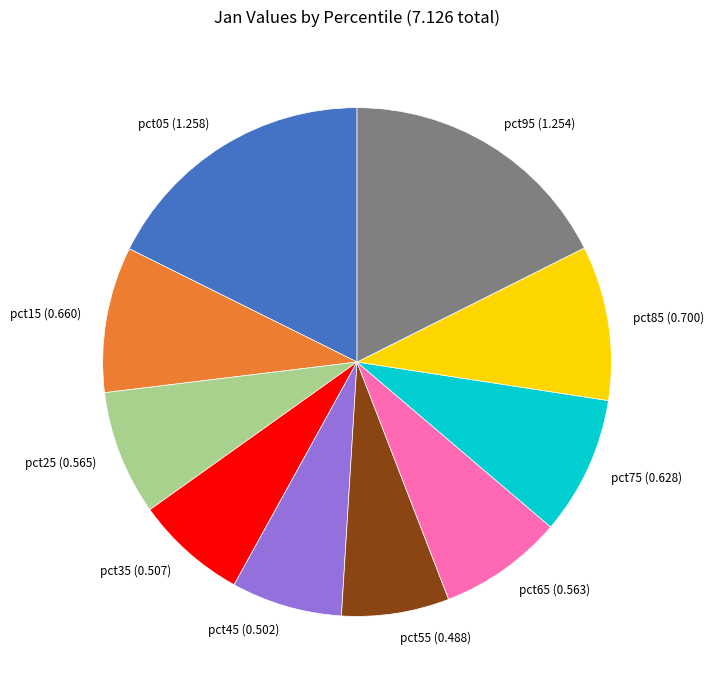

Combined, do pct55 (0.488) and pct25 (0.565) account for over 50%?

No